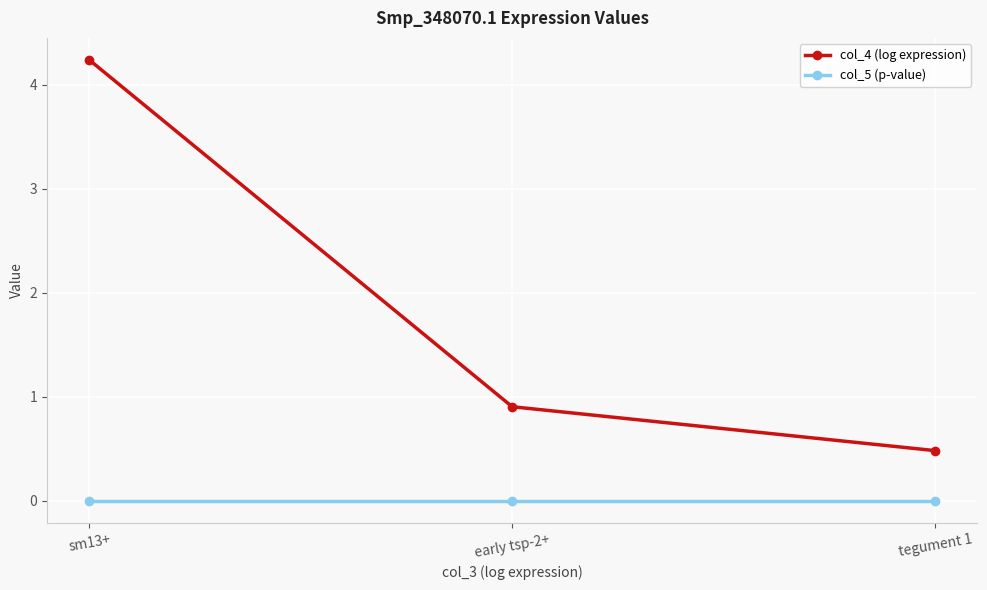

What is the label of the 2nd point from the left?

early tsp-2+